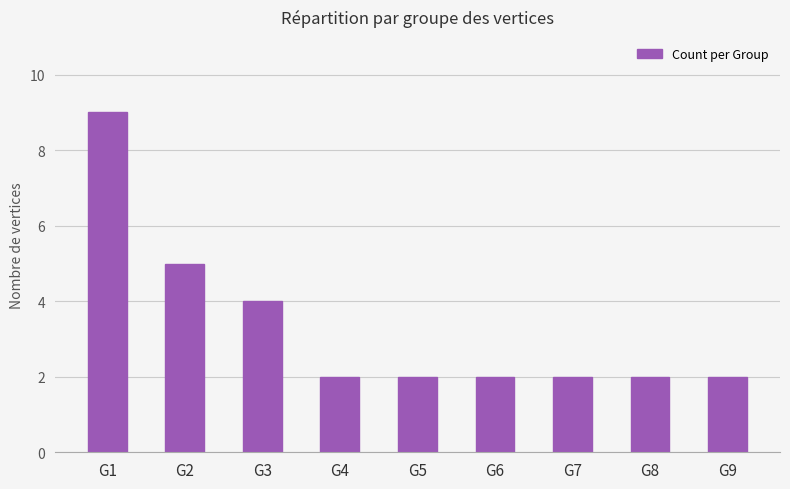

Does the chart contain stacked bars?

No